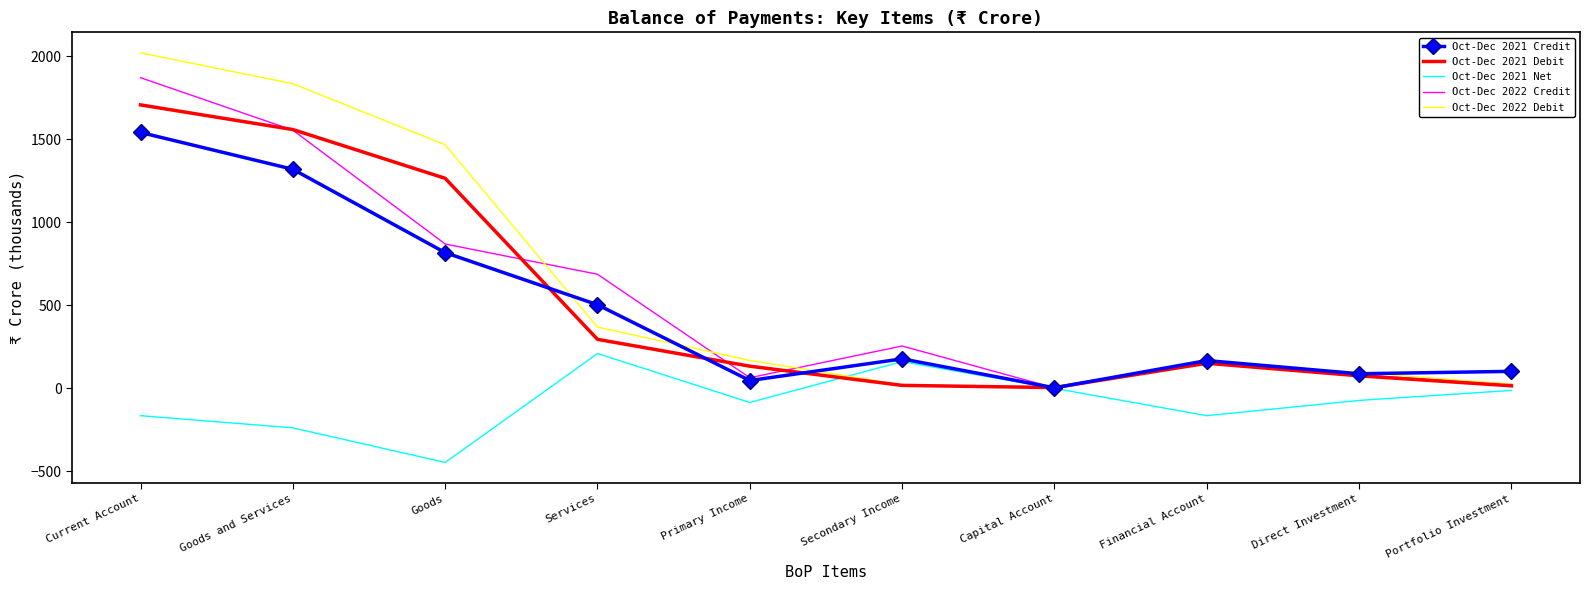

What is the total value across all series at Direct Investment?

260.2